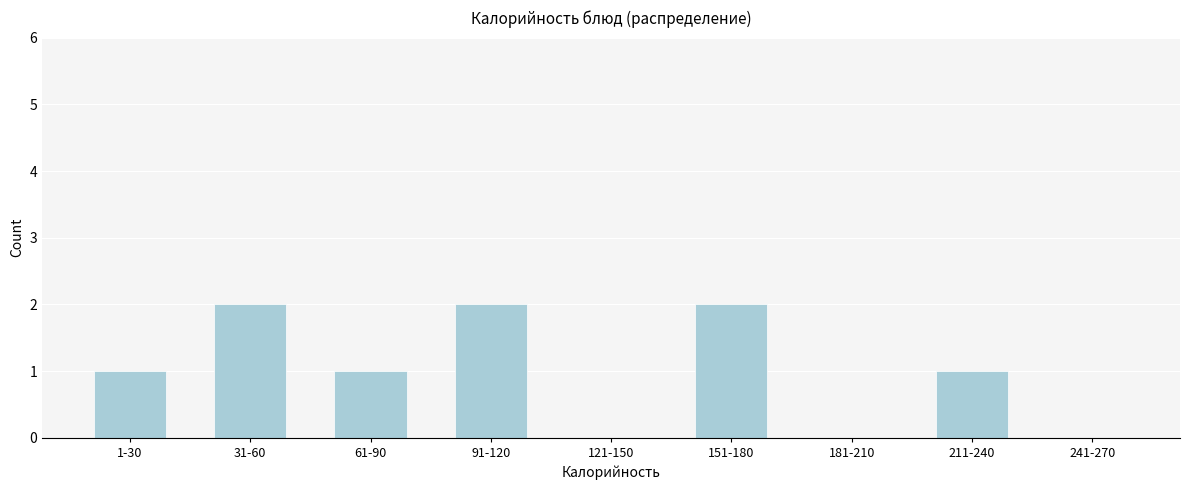

Reading left to right, what are all the values shown in this chart?

1-30=1	31-60=2	61-90=1	91-120=2	121-150=0	151-180=2	181-210=0	211-240=1	241-270=0